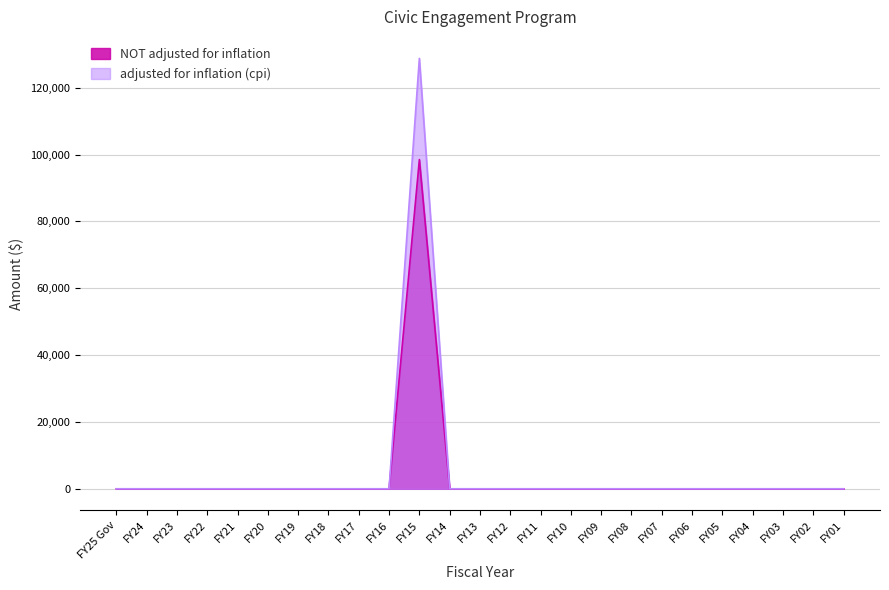

True or false: NOT adjusted for inflation and adjusted for inflation (cpi) cross at least once.

False